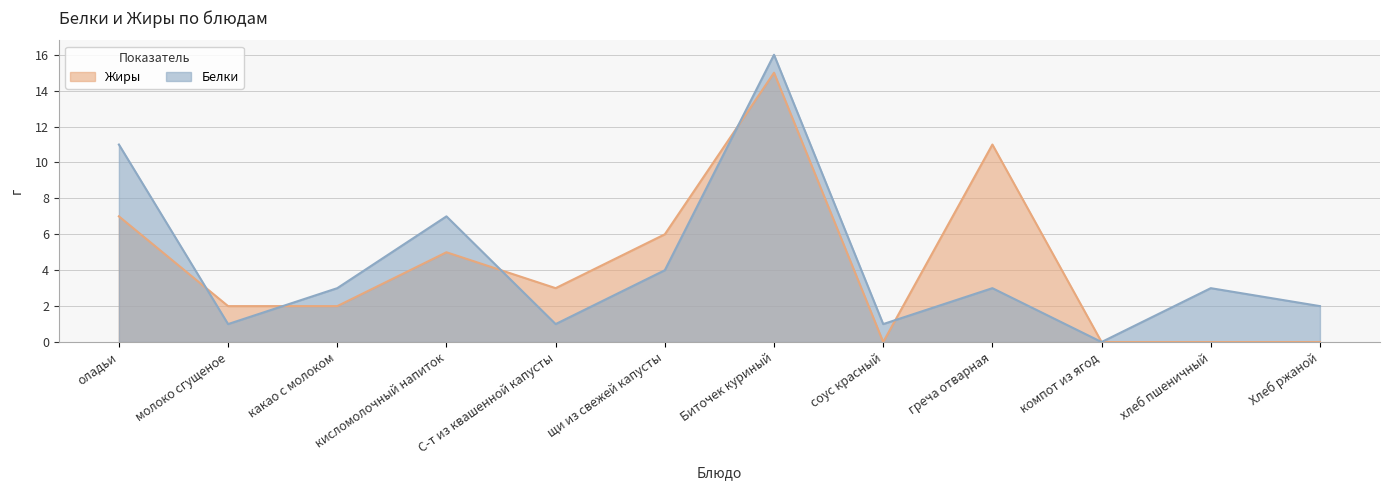

Where is the first local maximum for Белки?

кисломолочный напиток